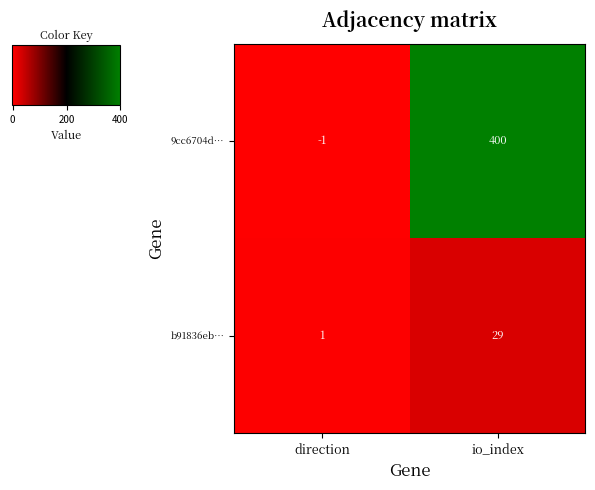

Which label corresponds to the smallest value in the chart?

direction